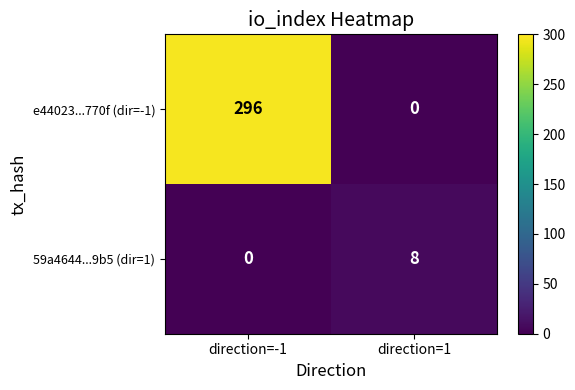

Reading left to right, transcribe all the data shown in this chart.

e44023...770f (dir=-1): 296	0
59a4644...9b5 (dir=1): 0	8